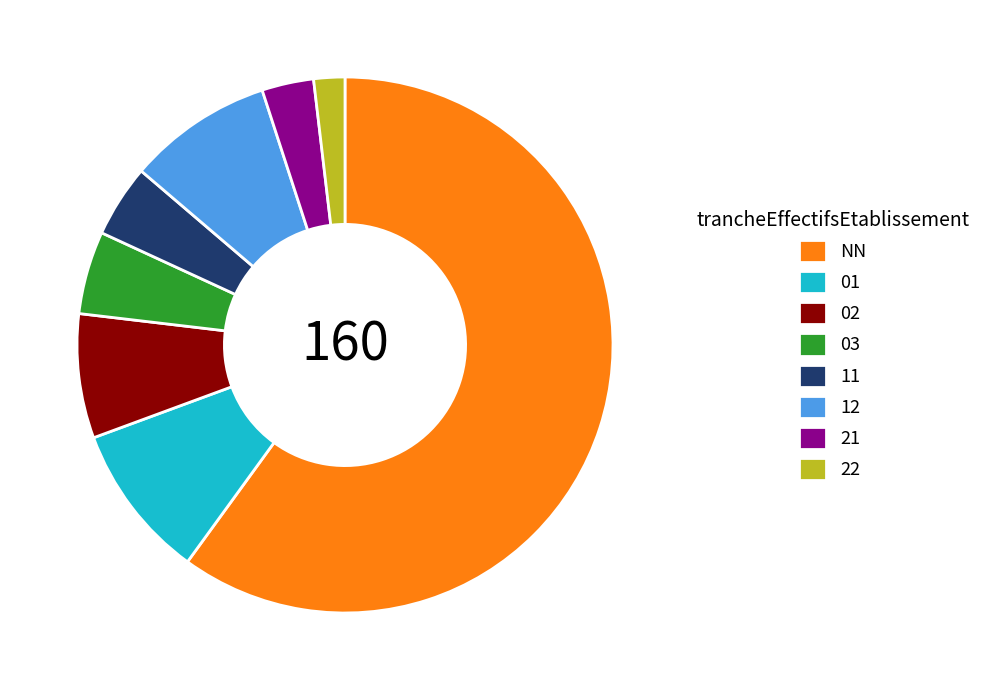

Is it true that 12 is 1% of the pie?

False